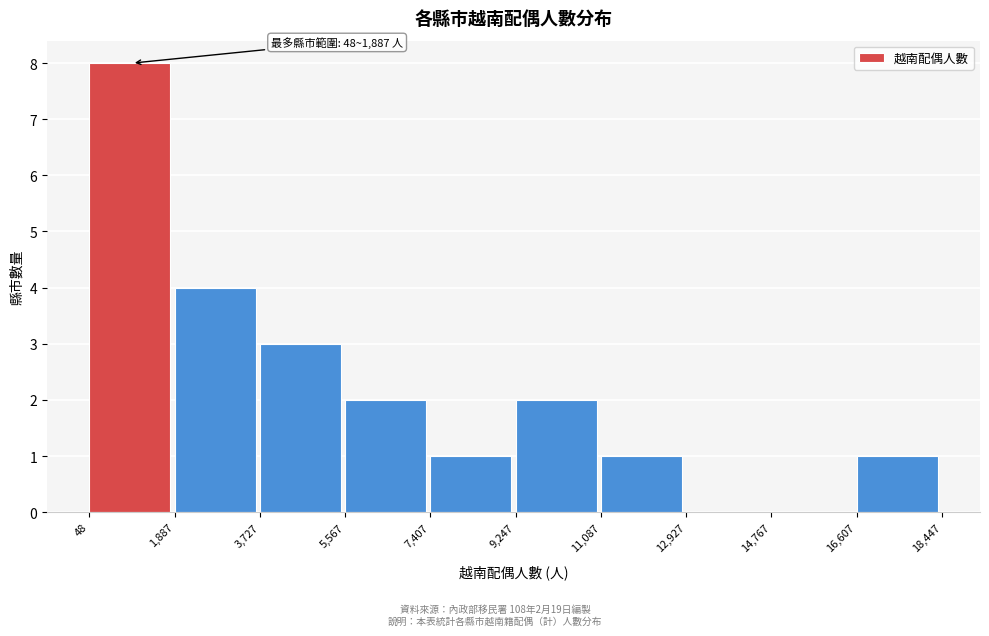

Which range on the x-axis has the tallest bar?

48 to 1,887